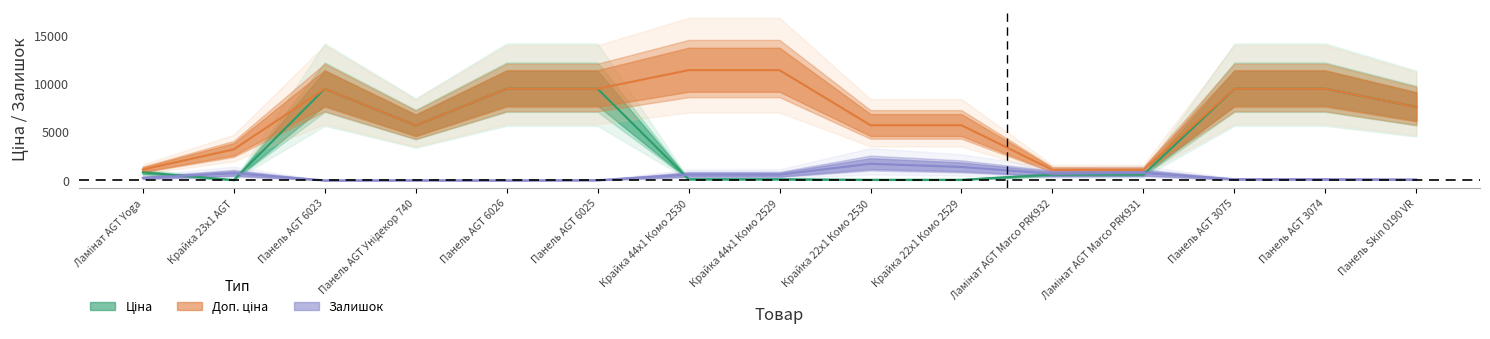

What is the total value across all series at Крайка 22x1 Комо 2529?

7145.4